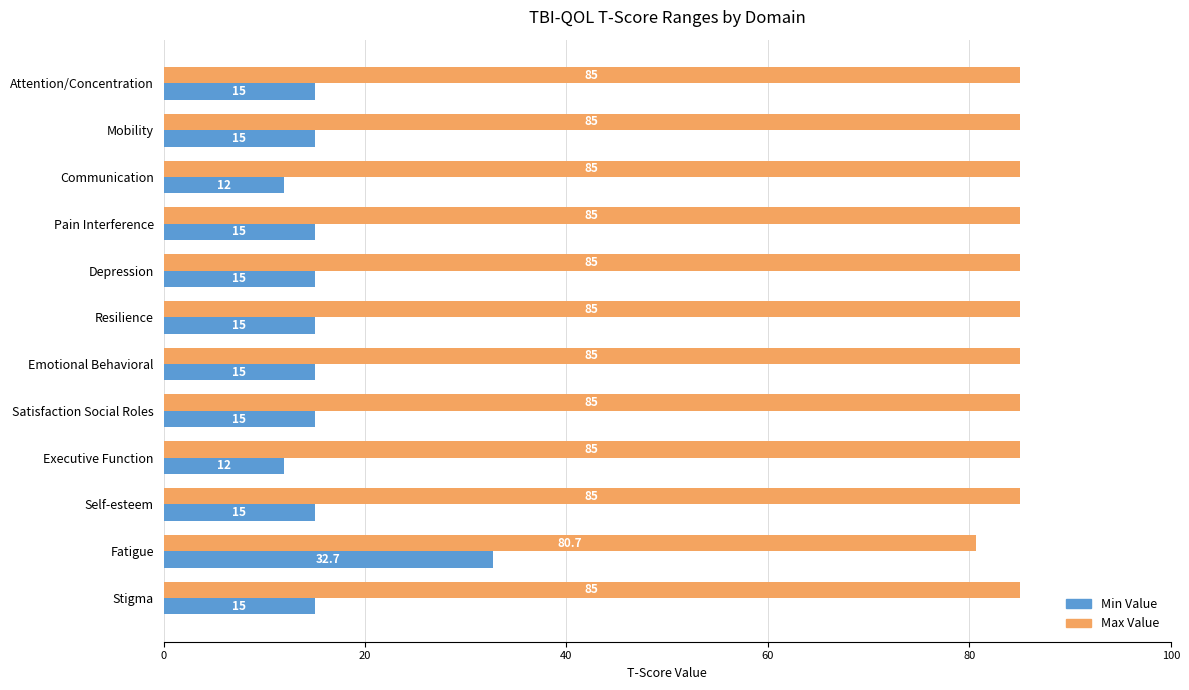

What is the difference between the maximum and minimum values in the Min Value series?

20.7